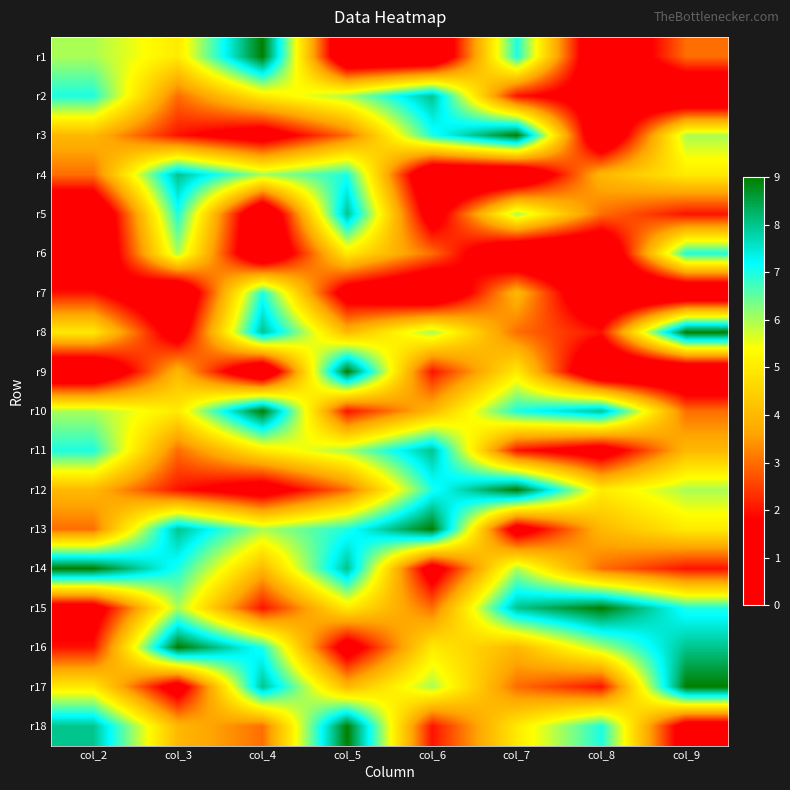

Reading right to left, transcribe all the data shown in this chart.

r1: col_9=3	col_8=0	col_7=7	col_6=0	col_5=0	col_4=9	col_3=5	col_2=6
r2: col_9=0	col_8=1	col_7=2	col_6=8	col_5=6	col_4=5	col_3=3	col_2=7
r3: col_9=6	col_8=0	col_7=9	col_6=7	col_5=3	col_4=1	col_3=2	col_2=4
r4: col_9=5	col_8=4	col_7=0	col_6=0	col_5=7	col_4=6	col_3=8	col_2=3
r5: col_9=2	col_8=3	col_7=6	col_6=1	col_5=8	col_4=0	col_3=7	col_2=0
r6: col_9=7	col_8=0	col_7=0	col_6=3	col_5=5	col_4=0	col_3=6	col_2=0
r7: col_9=0	col_8=0	col_7=4	col_6=0	col_5=1	col_4=7	col_3=0	col_2=2
r8: col_9=9	col_8=2	col_7=3	col_6=6	col_5=4	col_4=8	col_3=1	col_2=5
r9: col_9=0	col_8=0	col_7=5	col_6=2	col_5=9	col_4=0	col_3=4	col_2=0
r10: col_9=3	col_8=8	col_7=7	col_6=4	col_5=2	col_4=9	col_3=5	col_2=6
r11: col_9=4	col_8=1	col_7=2	col_6=8	col_5=6	col_4=5	col_3=3	col_2=7
r12: col_9=6	col_8=5	col_7=9	col_6=7	col_5=3	col_4=1	col_3=2	col_2=4
r13: col_9=5	col_8=4	col_7=1	col_6=9	col_5=7	col_4=6	col_3=8	col_2=3
r14: col_9=2	col_8=3	col_7=6	col_6=1	col_5=8	col_4=4	col_3=7	col_2=9
r15: col_9=7	col_8=9	col_7=8	col_6=3	col_5=5	col_4=2	col_3=6	col_2=1
r16: col_9=8	col_8=6	col_7=4	col_6=5	col_5=1	col_4=7	col_3=9	col_2=2
r17: col_9=9	col_8=2	col_7=3	col_6=6	col_5=4	col_4=8	col_3=1	col_2=5
r18: col_9=1	col_8=7	col_7=5	col_6=2	col_5=9	col_4=3	col_3=4	col_2=8